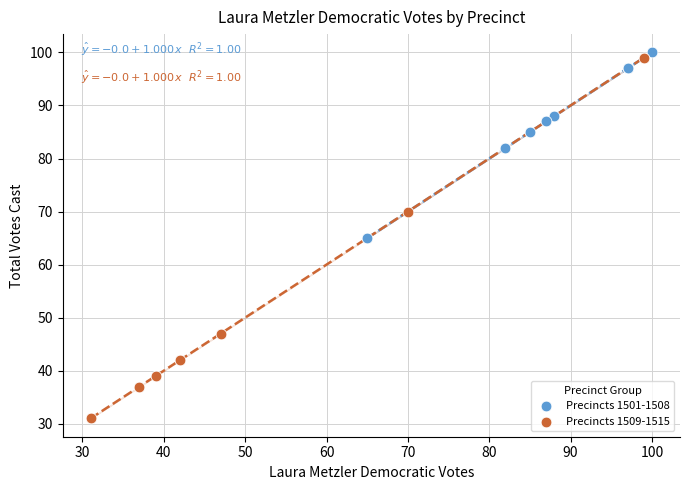

Which series has the widest spread of Y values?

Precincts 1509-1515